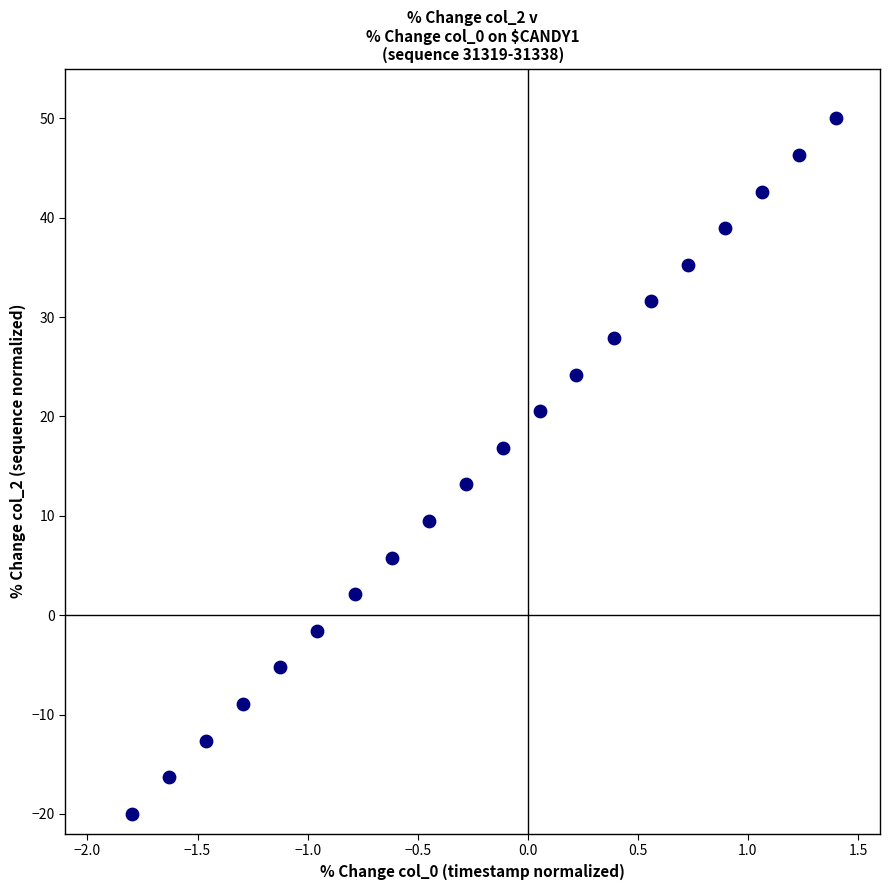

What is the range of X values (max minus min)?

3.2